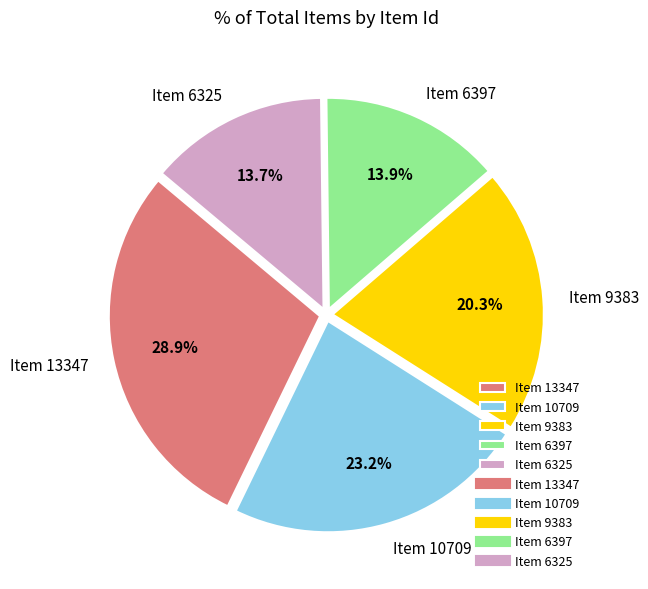

Which has a higher value, Item 13347 or Item 9383?

Item 13347